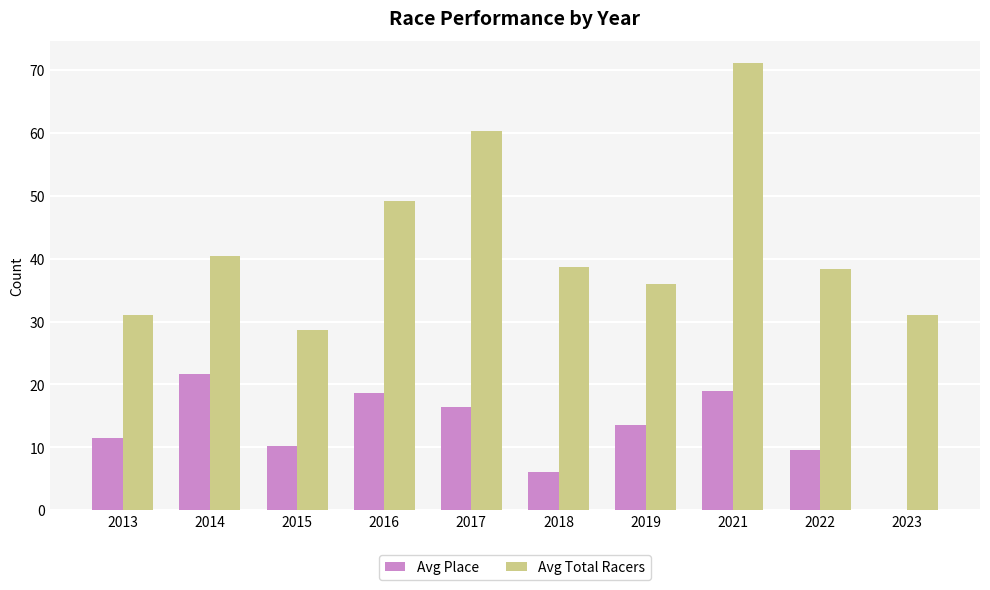

Which series has the largest total across all categories?

Avg Total Racers